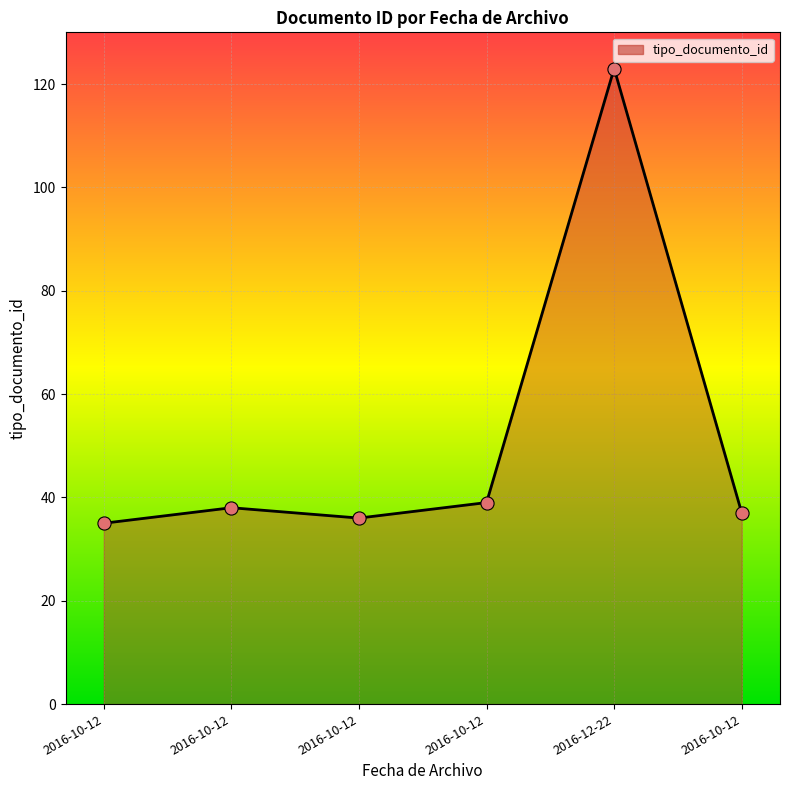

Between 2016-10-12 and 2016-10-12, which is larger?

2016-10-12